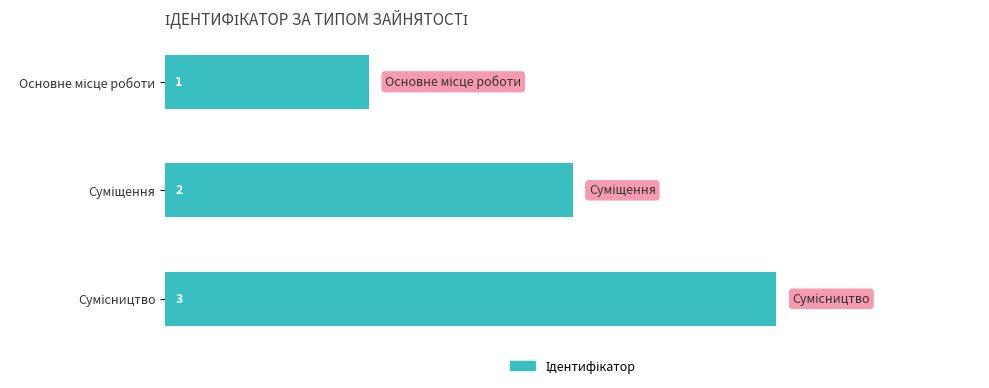

How many values are between 1 and 3?

3